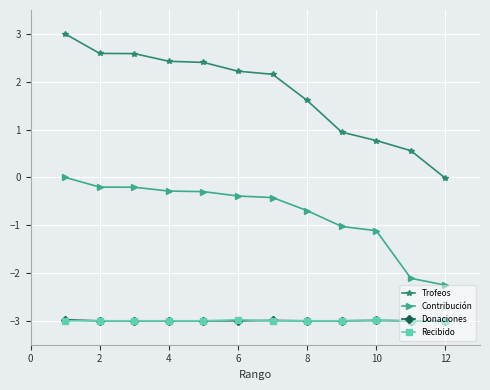

True or false: Trofeos and Donaciones intersect in this chart.

False